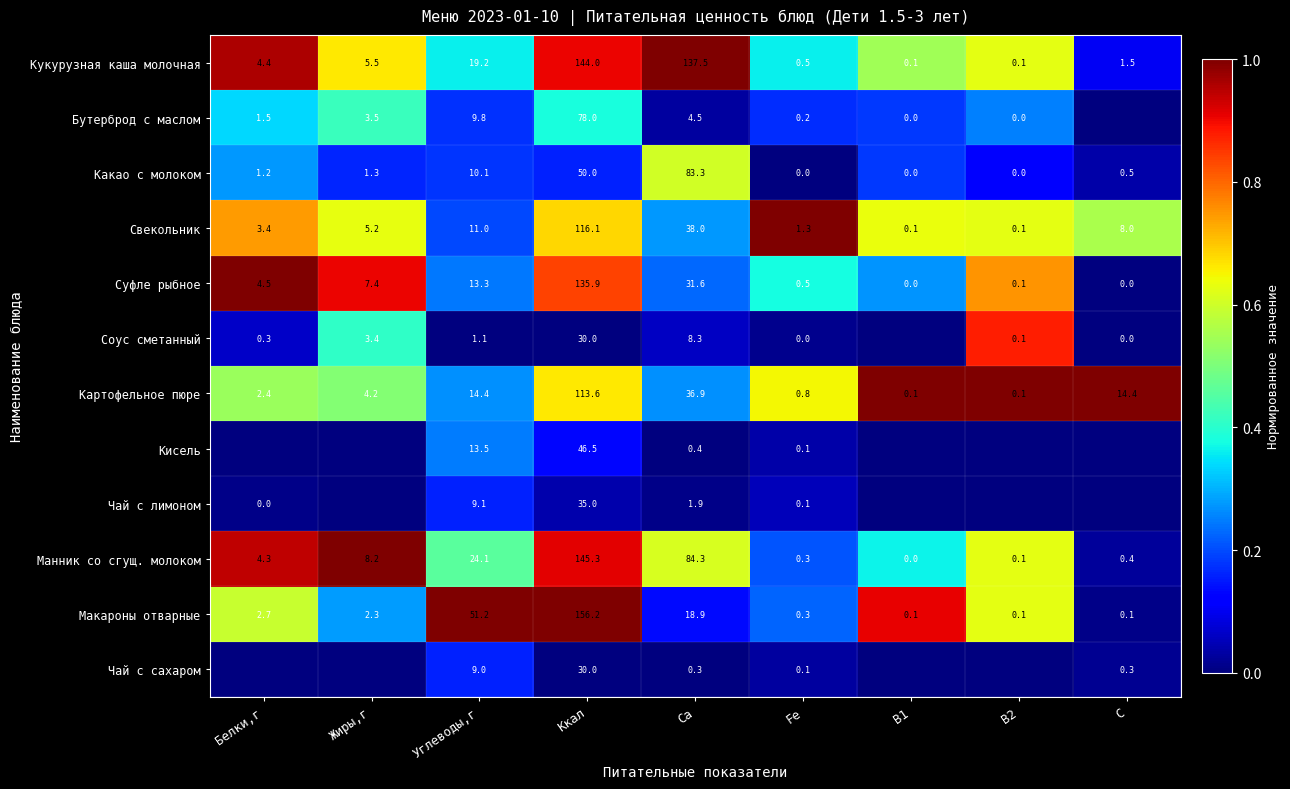

What is the difference between the highest and lowest values at Fe?

1.3